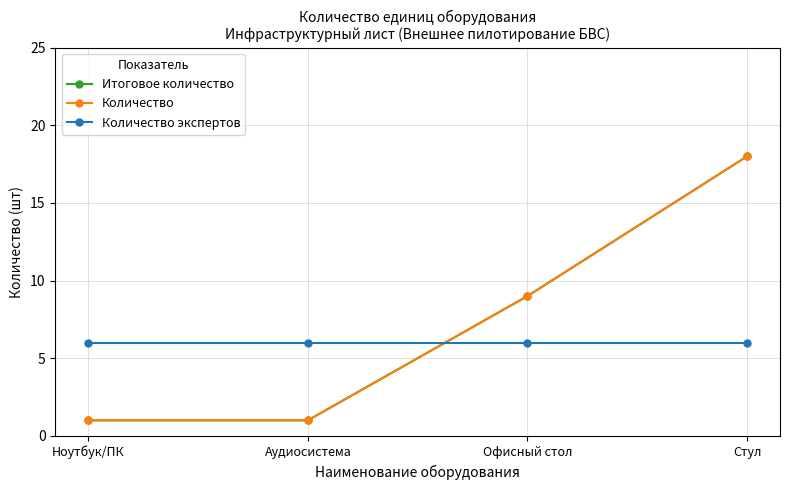

After their last crossing, which series has the higher values: Количество экспертов or Количество?

Количество